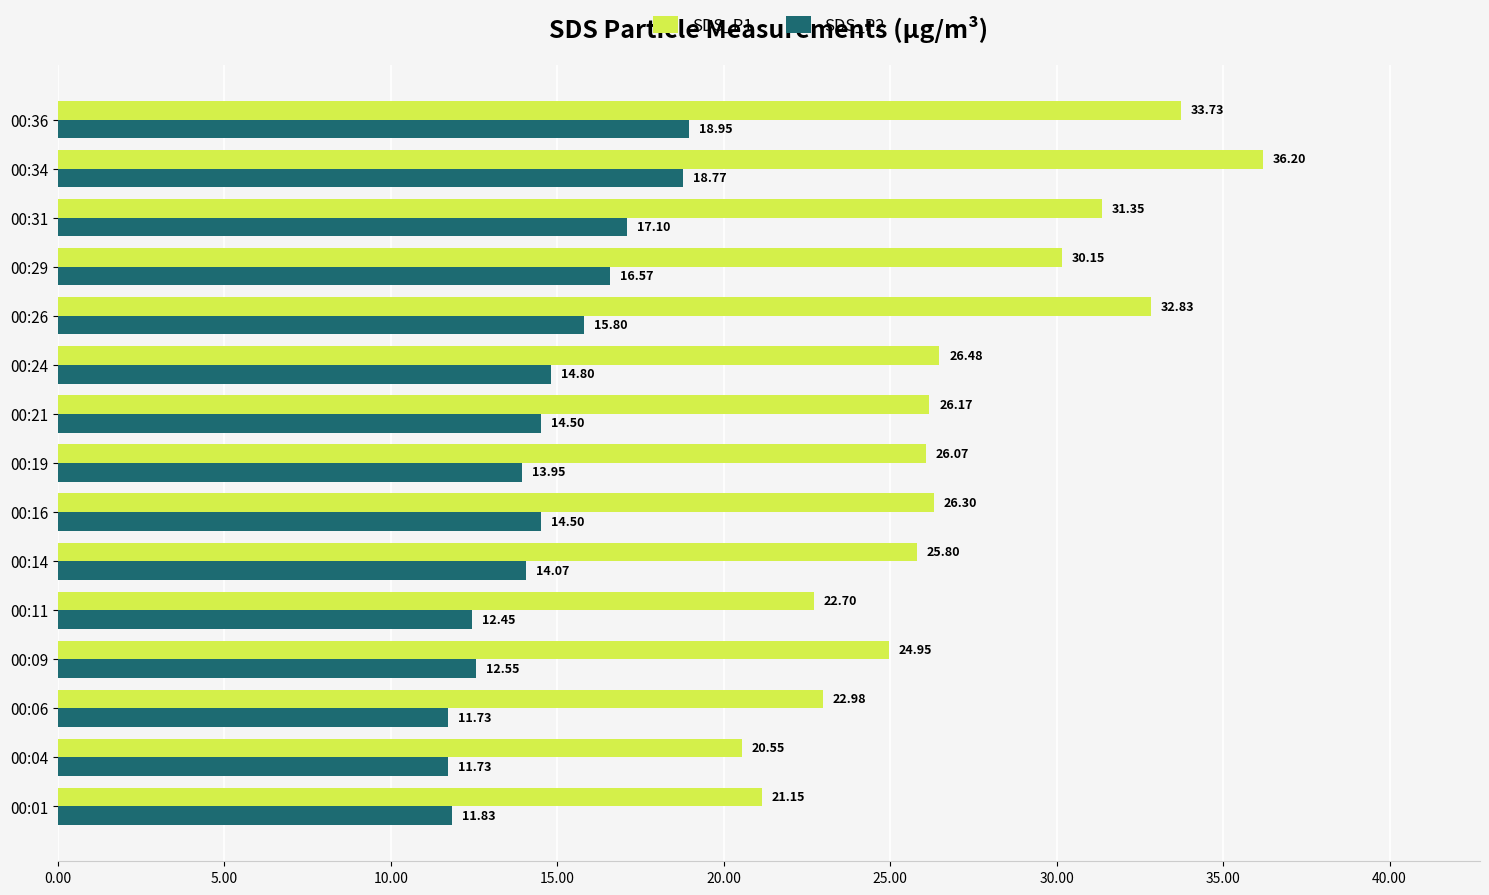

What is the sum of all SDS_P1 values?

407.4